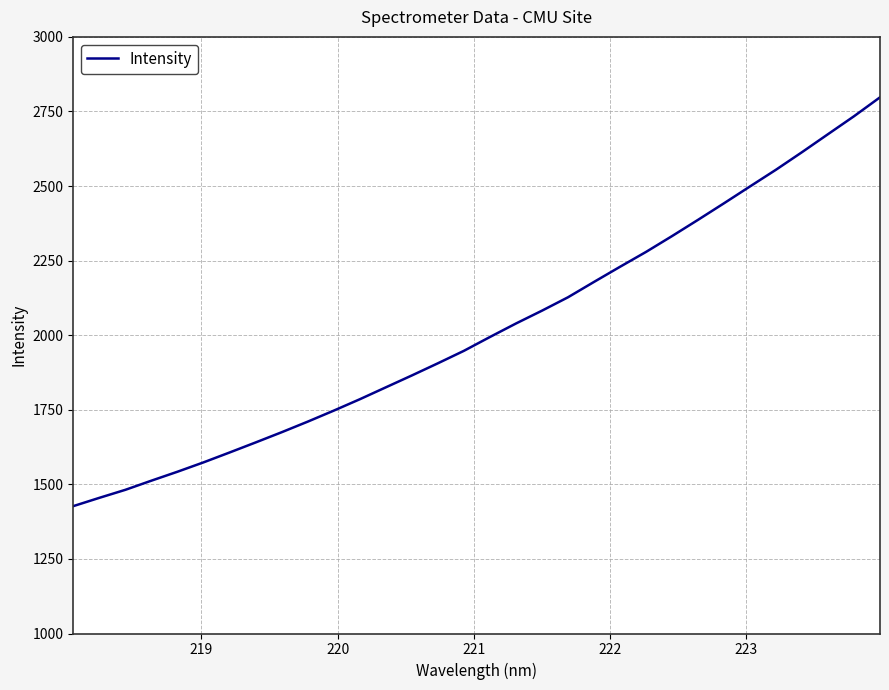

How many lines are shown in the chart?

1